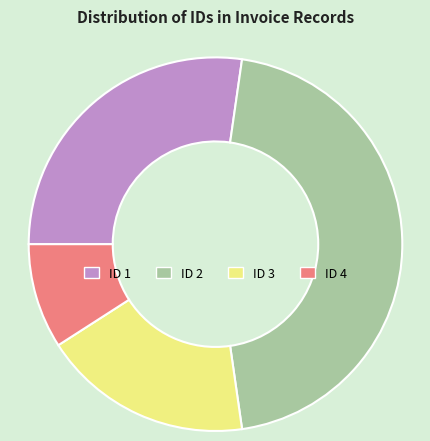

Is there any slice that represents more than half of the pie?

No